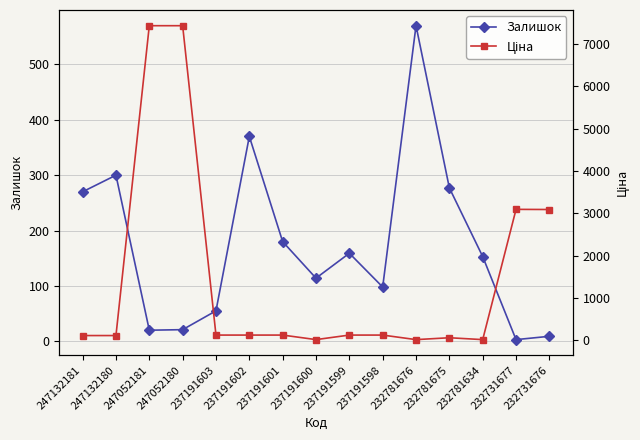

Reading right to left, transcribe all the data shown in this chart.

Залишок: 232731676=9.0	232731677=3.0	232781634=153.0	232781675=277.0	232781676=570.0	237191598=98.0	237191599=159.0	237191600=114.0	237191601=180.0	237191602=370.0	237191603=55.0	247052180=21.0	247052181=20.0	247132180=300.0	247132181=270.0
Ціна: 232731676=3091.2	232731677=3094.7	232781634=15.6	232781675=60.0	232781676=15.6	237191598=123.0	237191599=123.0	237191600=16.0	237191601=123.0	237191602=123.0	237191603=123.0	247052180=7436.2	247052181=7436.2	247132180=111.7	247132181=111.7